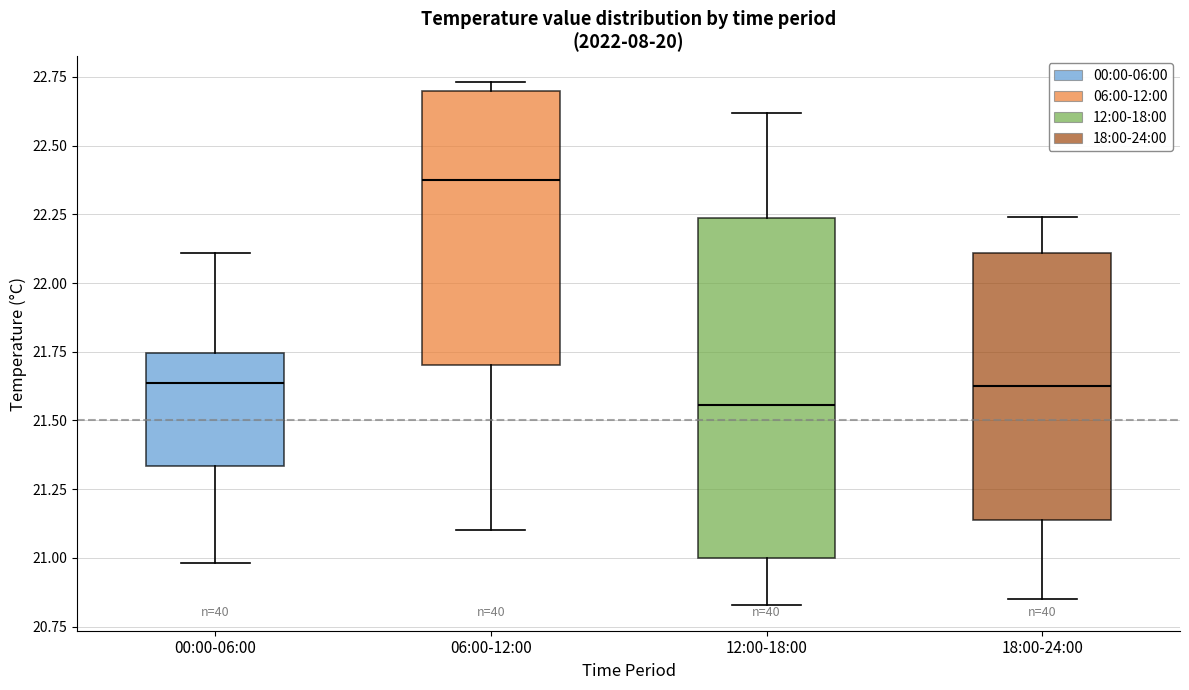

Comparing the boxes themselves (not the whiskers), which one is the tallest?

12:00-18:00